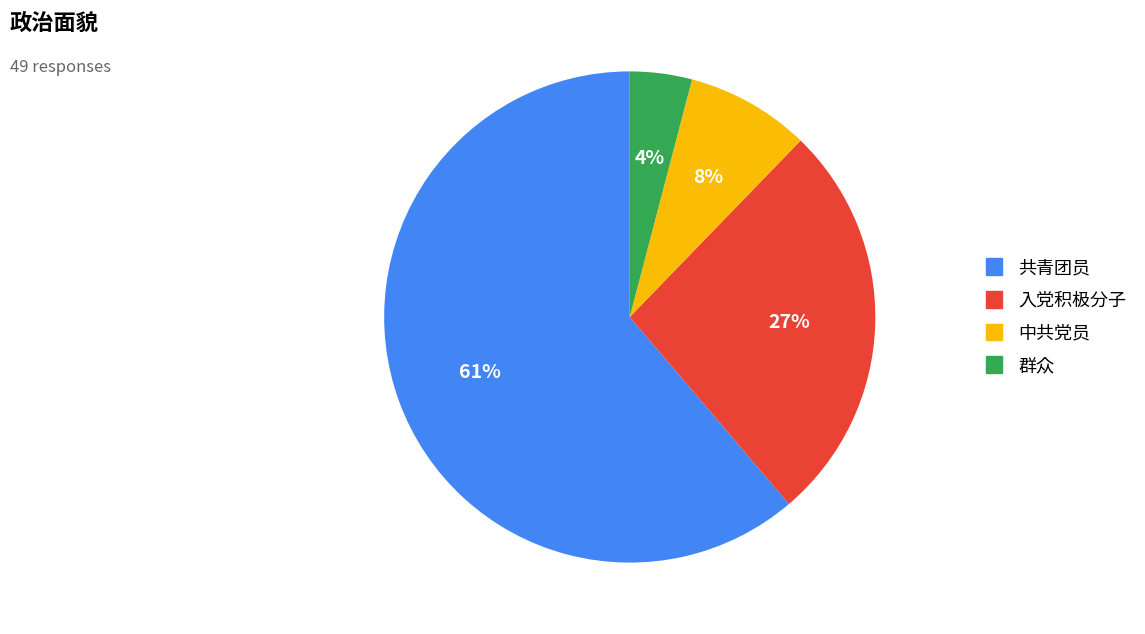

How many segments does this pie chart have?

4